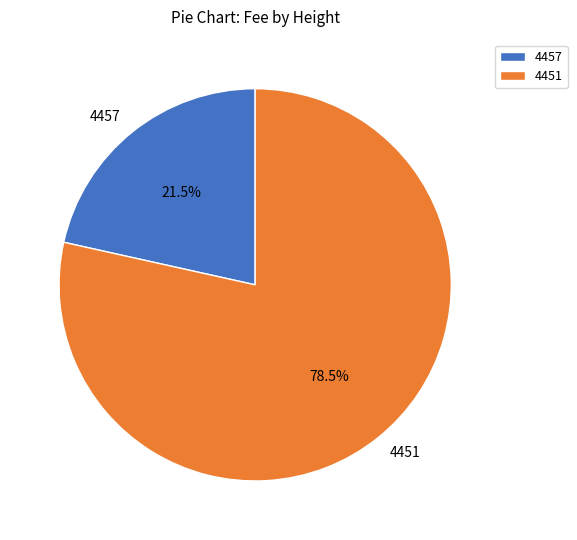

To the nearest percent, what is the combined percentage of 4451 and 4457?

100%